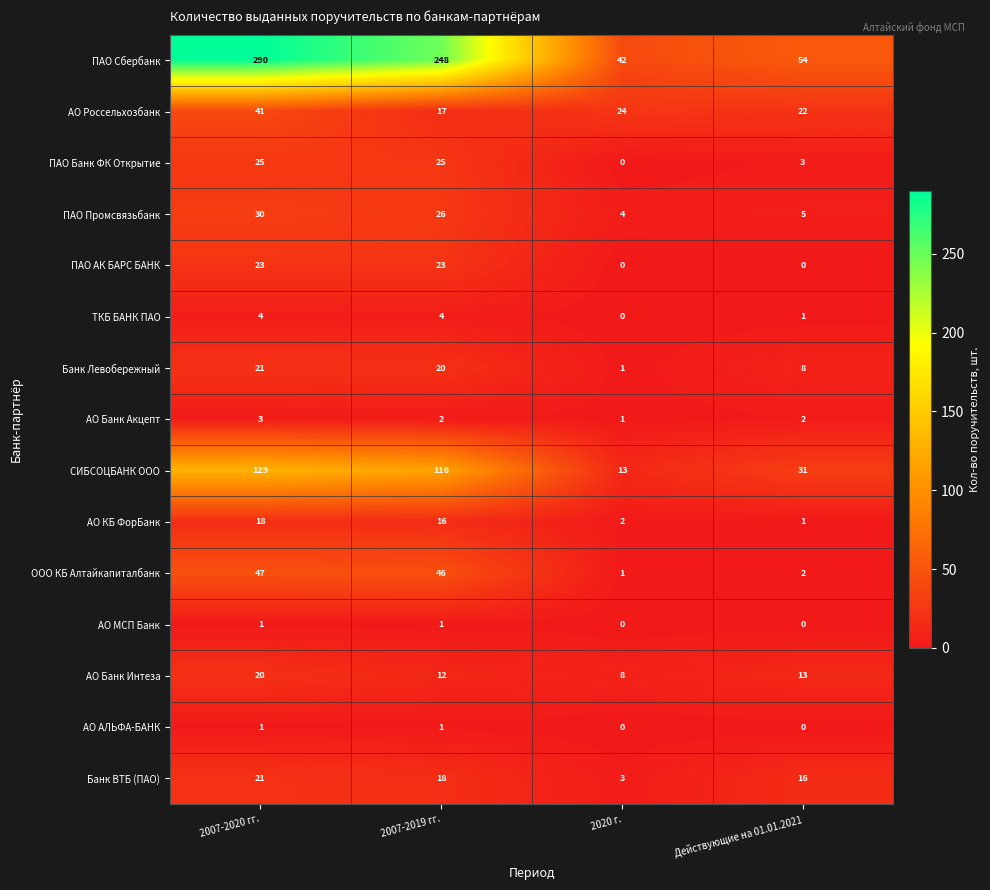

What is the highest value of the АО Россельхозбанк series?

41